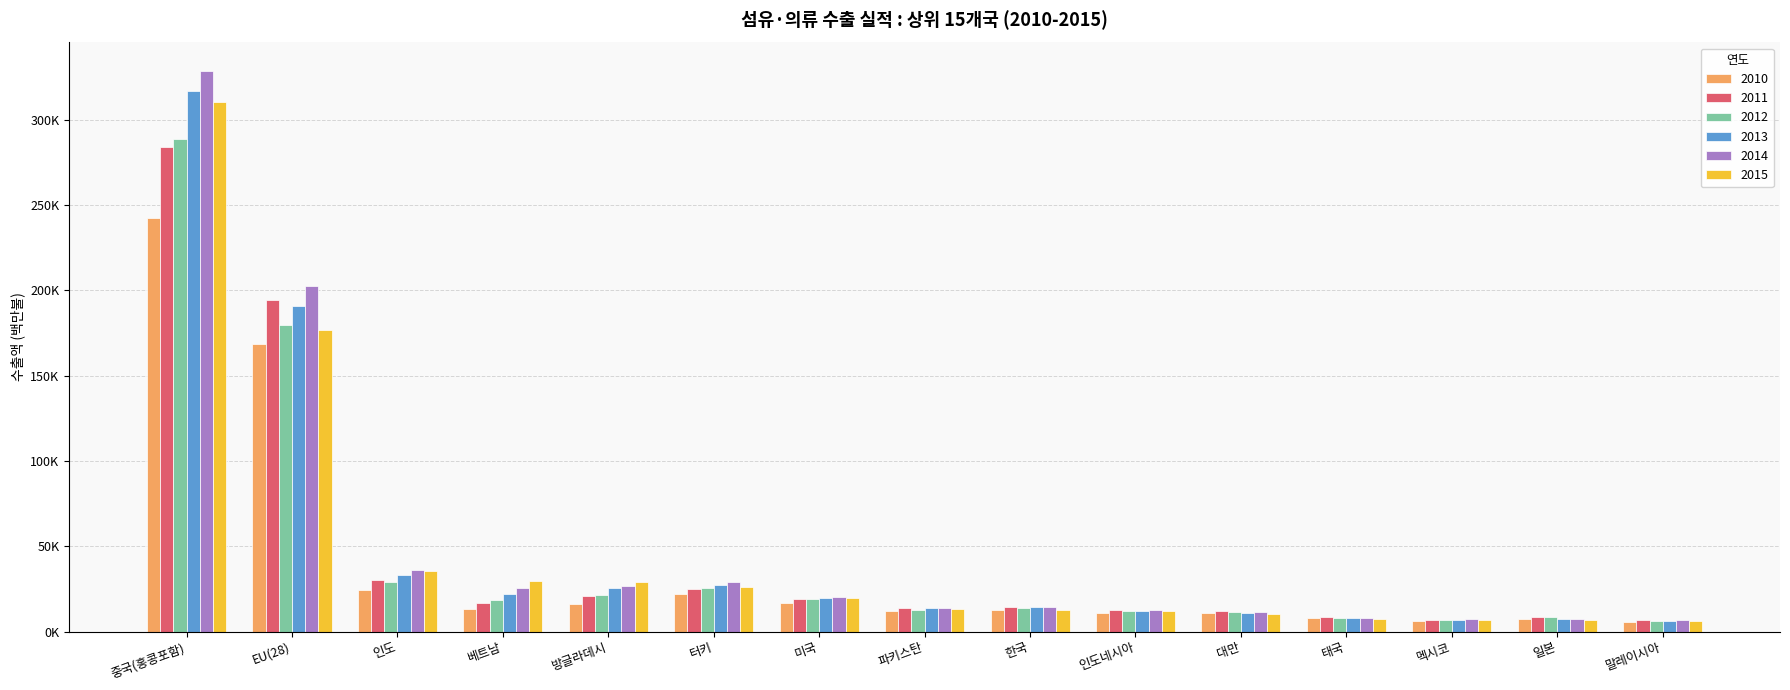

Reading left to right, what are all the values shown in this chart?

2010: 242048.1	168698.6	24062.7	13450.4	16117.7	21723.9	16861.0	11777.9	12577.4	10964.2	10698.3	8061.0	6291.6	7617.5	5551.6
2011: 283971.8	194544.9	30012.3	16918.8	21112.2	24720.1	19092.4	13631.7	14208.3	12836.4	12010.0	8632.8	6777.6	8628.6	6603.8
2012: 288371.8	179579.6	29276.0	18337.2	21421.8	25343.9	19085.9	12918.7	13880.1	12064.9	11263.5	7795.5	6684.4	8375.5	6346.4
2013: 316790.0	190903.0	32959.3	21760.6	25761.7	27542.1	19794.7	13890.3	14143.1	12324.7	11136.9	7974.0	6976.3	7328.7	6429.9
2014: 328724.9	202640.9	36081.9	25503.8	26944.9	29183.7	20471.4	14068.1	14157.5	12394.5	11169.7	8020.2	7166.7	7179.6	6662.5
2015: 310421.6	176892.0	35542.7	29661.2	29129.9	26073.0	19833.9	13255.5	12765.4	11985.9	10524.9	7178.2	7046.3	6662.2	6467.3